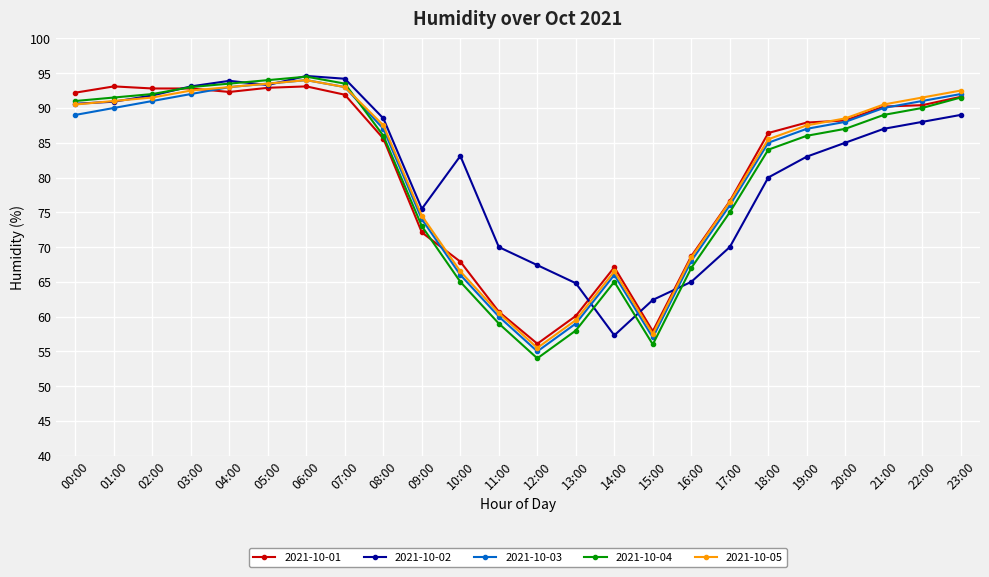

True or false: 2021-10-01 has a value of 90.2 at 21:00.

True